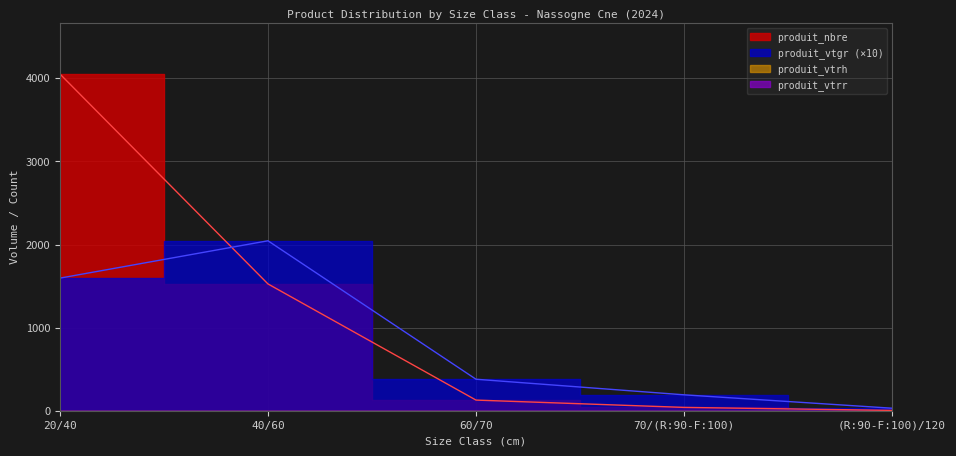

What is the difference between the second highest and second lowest values in the produit_nbre series?

1486.0